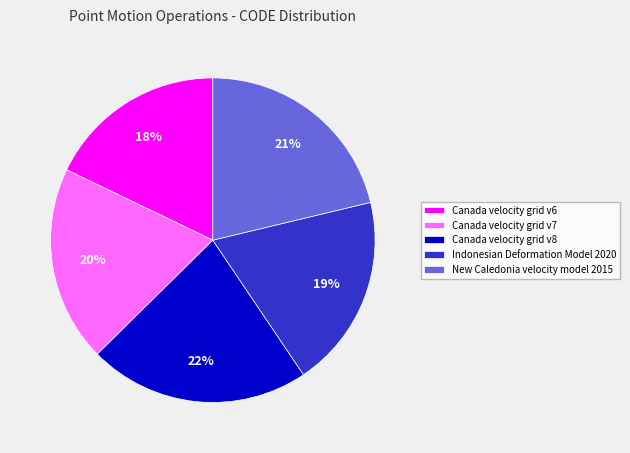

Does New Caledonia velocity model 2015 represent more than half of the total?

No